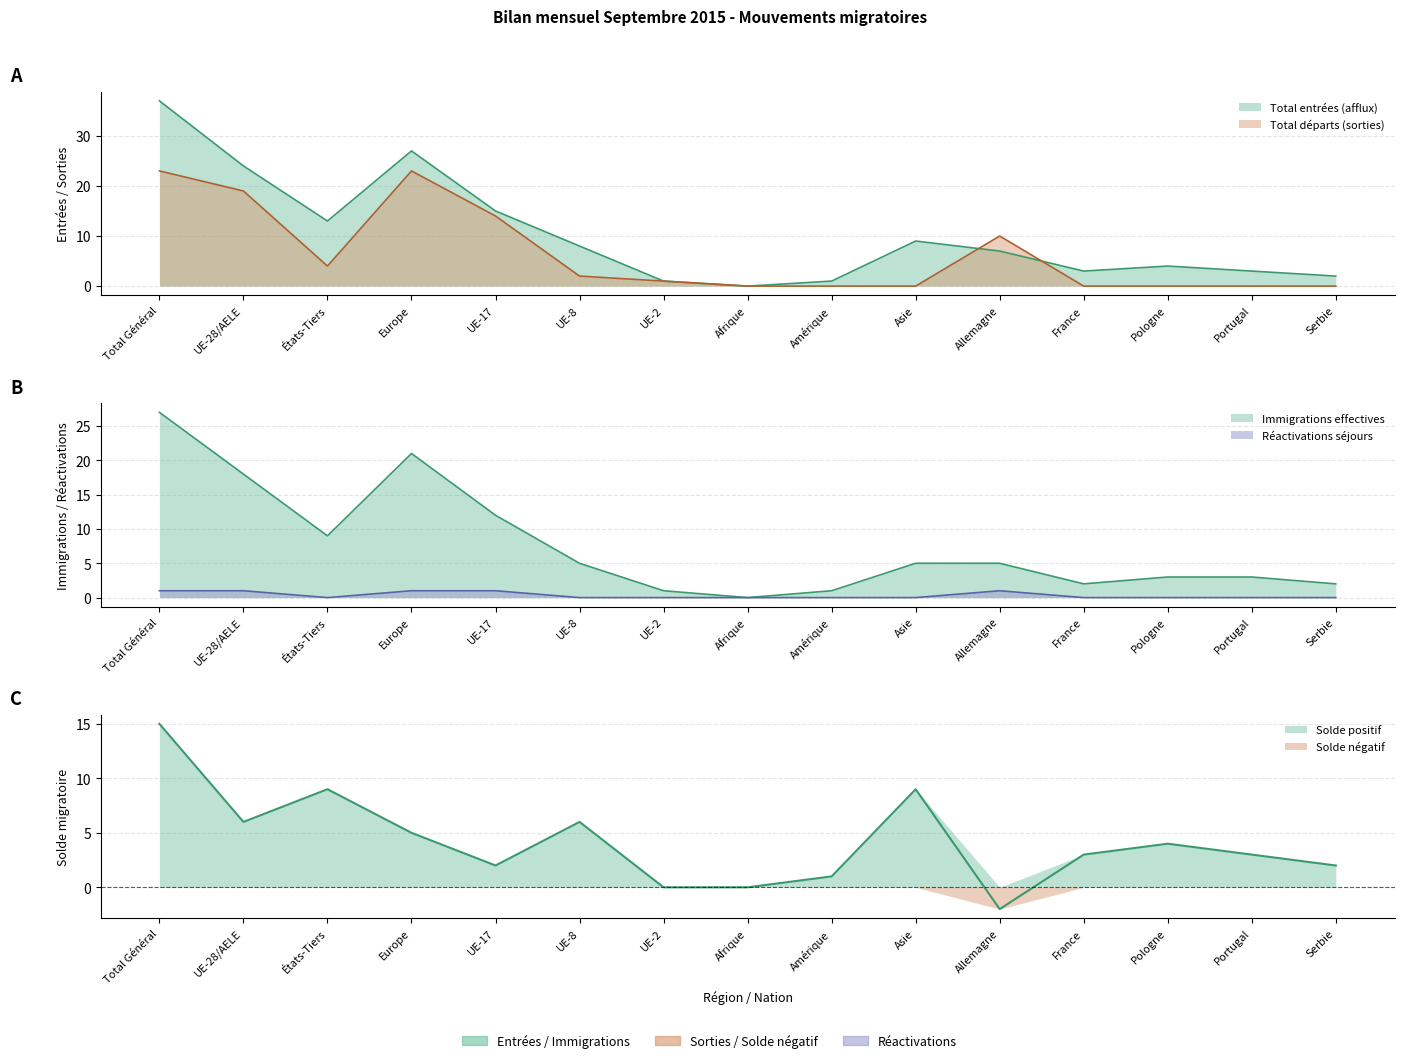

What is the label of the 9th point from the right?

UE-2